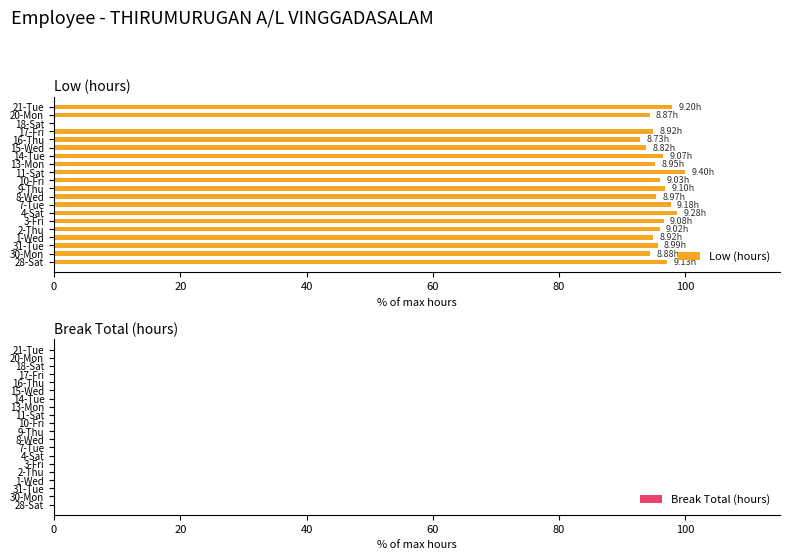

What is the sum of the values at 4-Sat and 9-Thu?

195.5